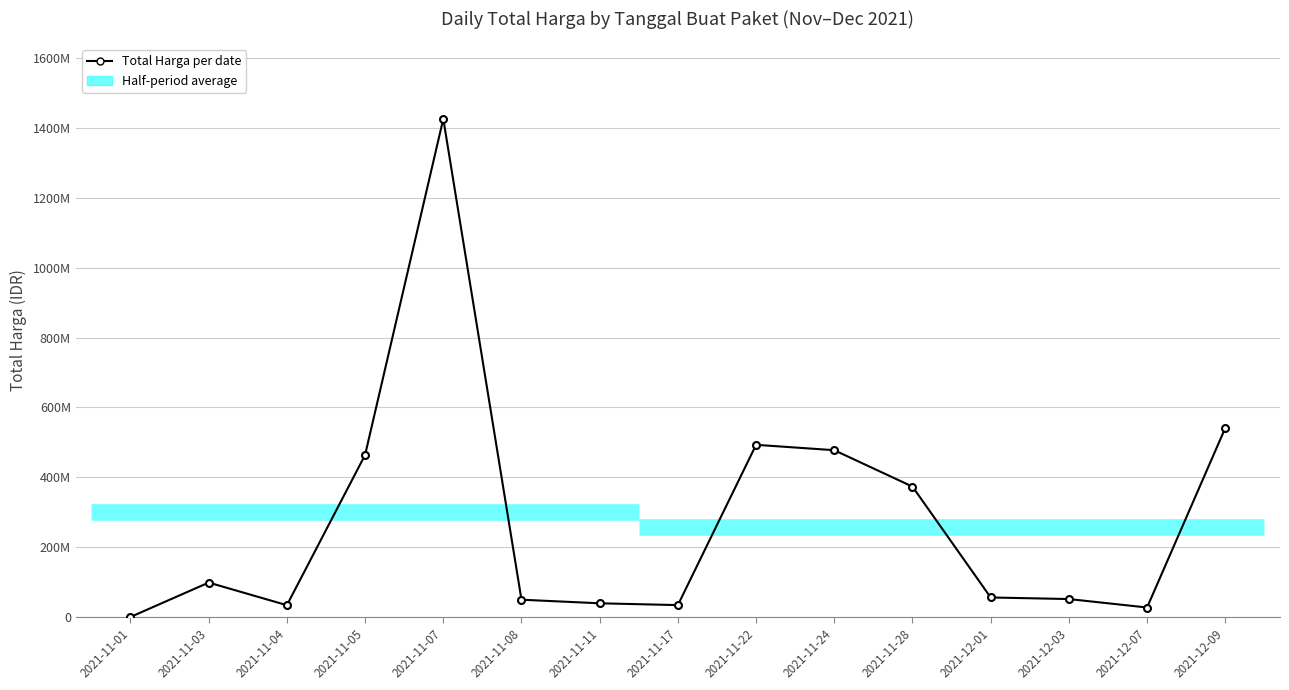

Which label corresponds to the largest value in the chart?

2021-11-07